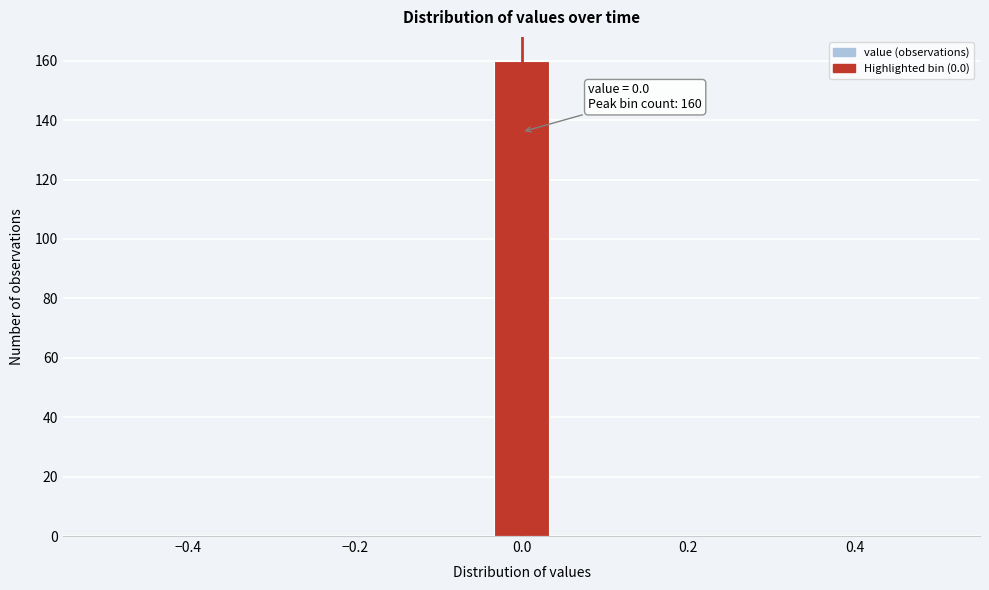

Read against the x-axis, roughly where is the centre of the tallest bar?

0.00